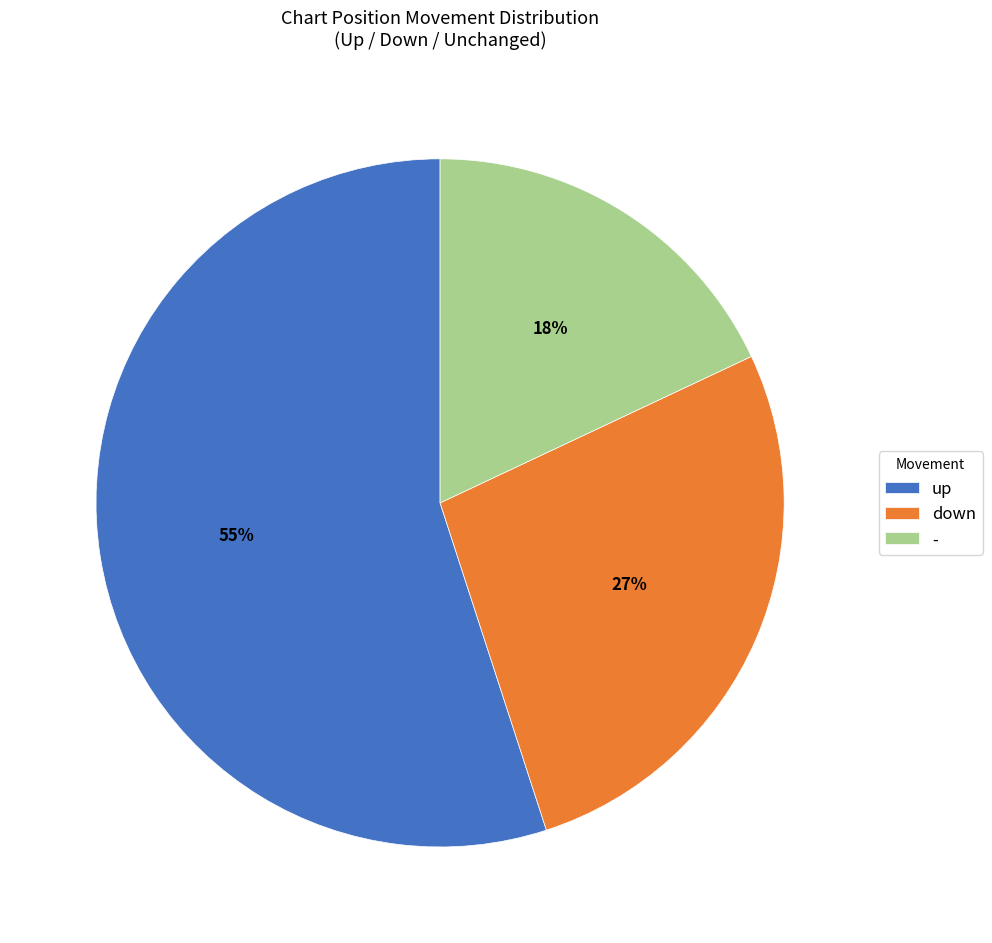

How many slices are in this pie chart?

3